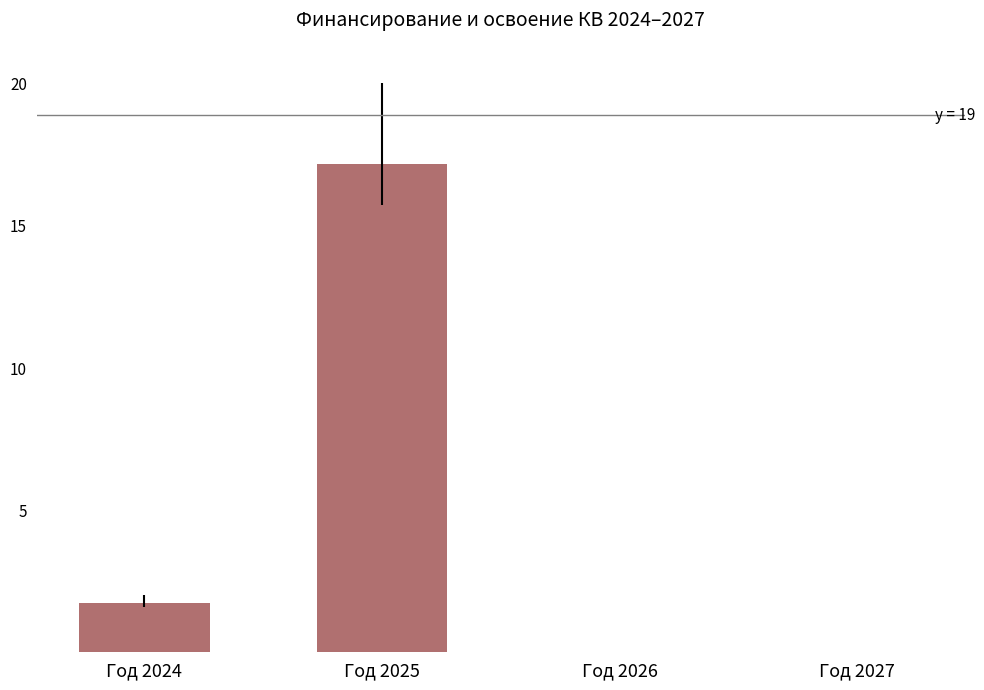

What is the sum of all values?

18.9